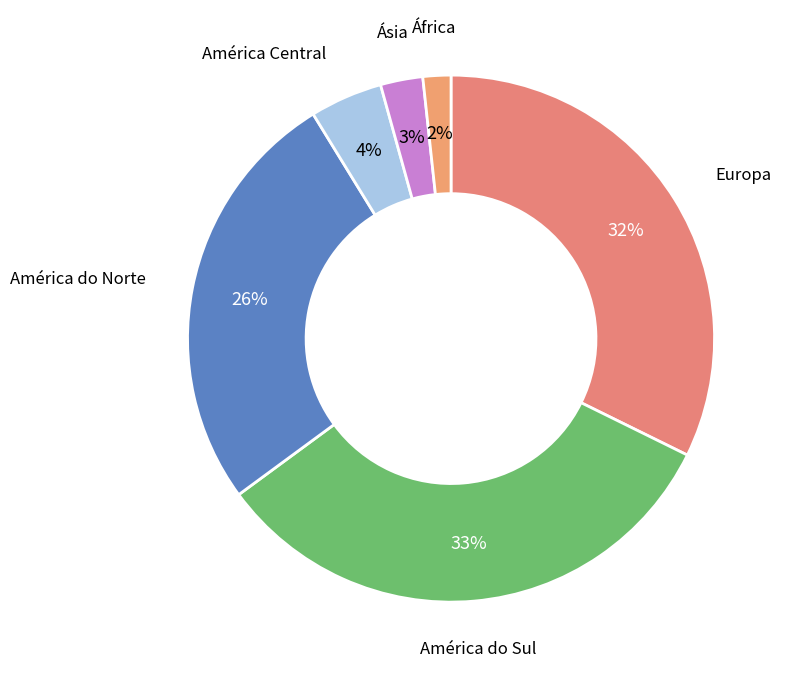

Which slice is the smallest?

África